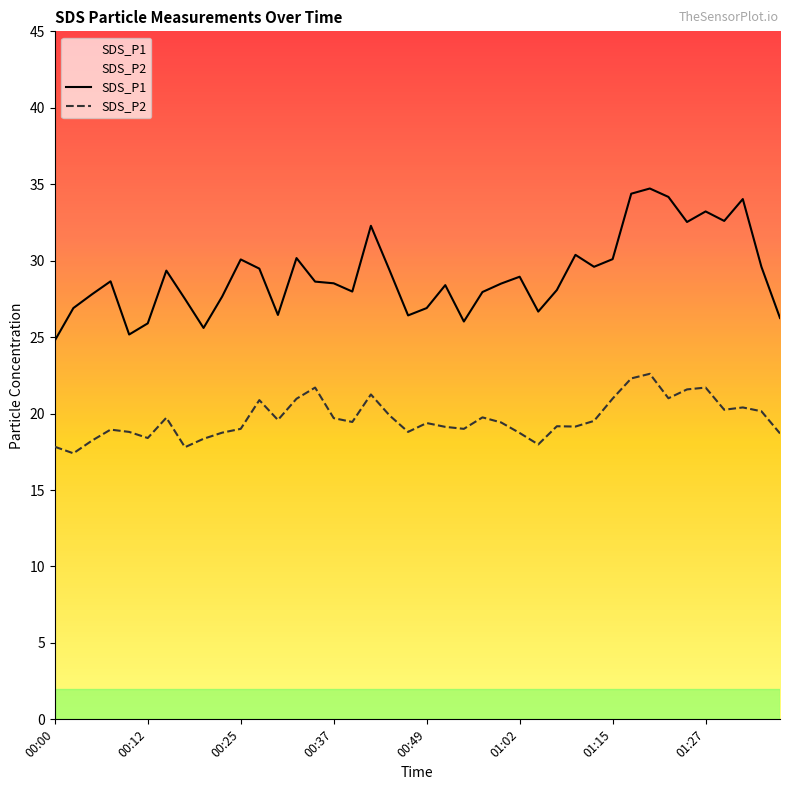

At how many categories does at least one series exceed 32?

8